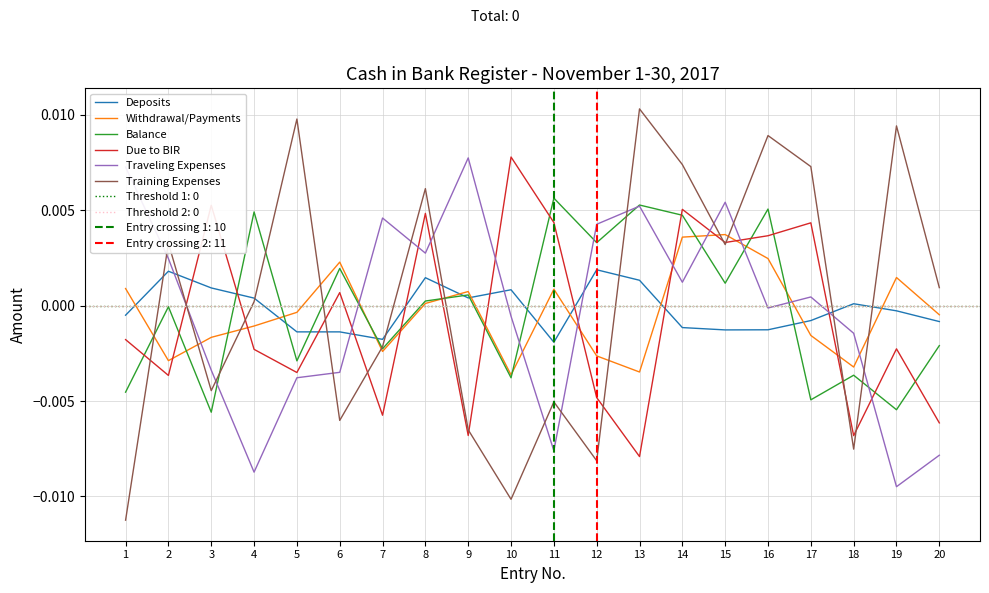

Which category has the lowest value in the Balance series?

3